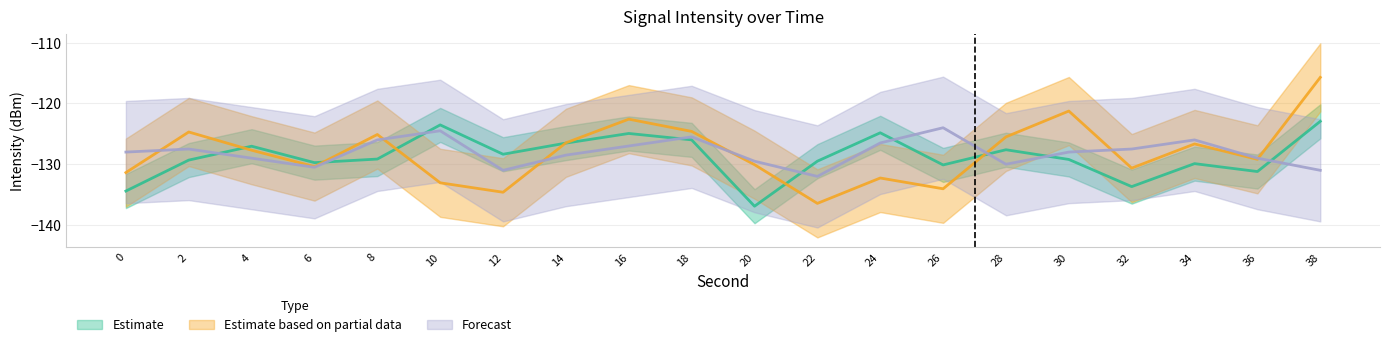

Which series has the widest spread of values?

Estimate based on partial data